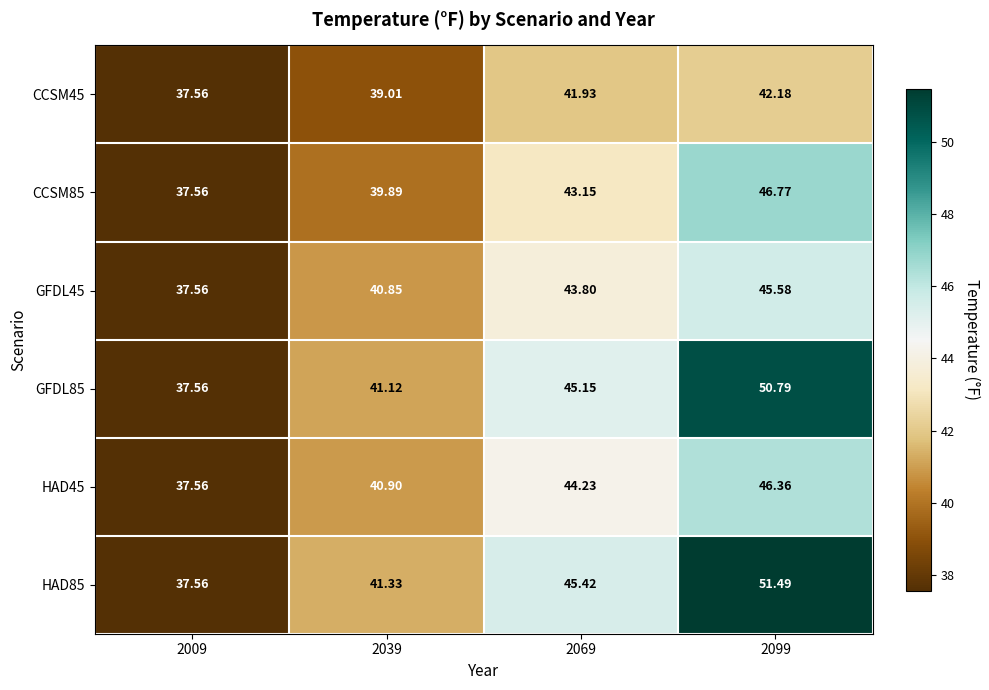

Which series changed the most between 2009 and 2099?

HAD85